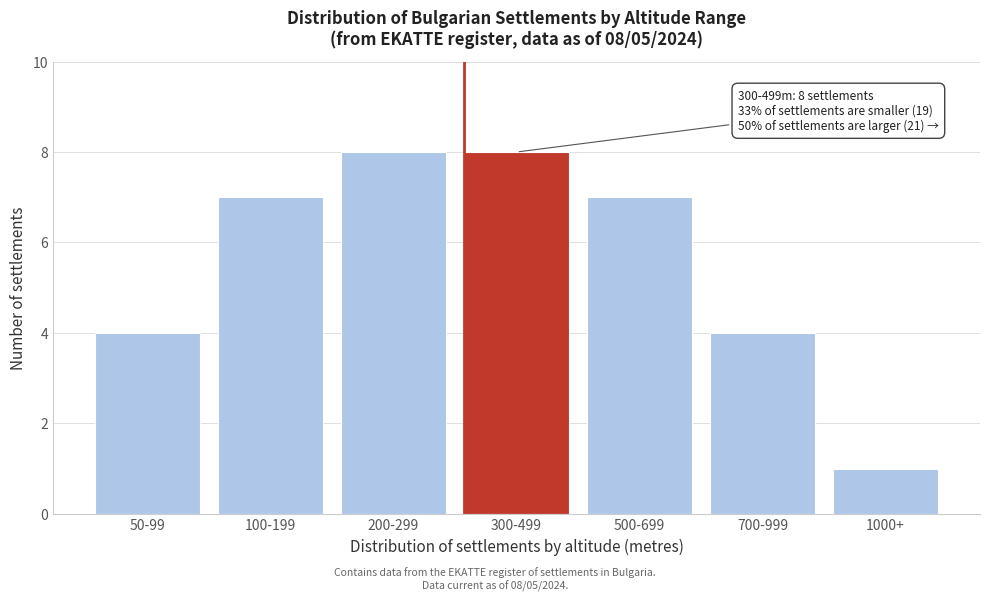

Reading right to left, extract all data points from this chart.

1000+=1	700-999=4	500-699=7	300-499=8	200-299=8	100-199=7	50-99=4